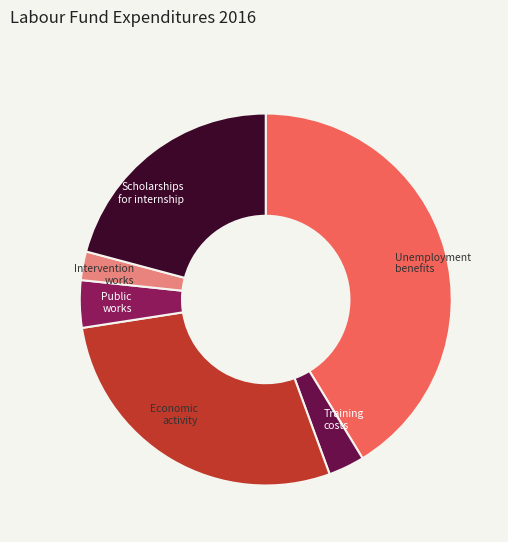

Count the number of slices in the pie.

6